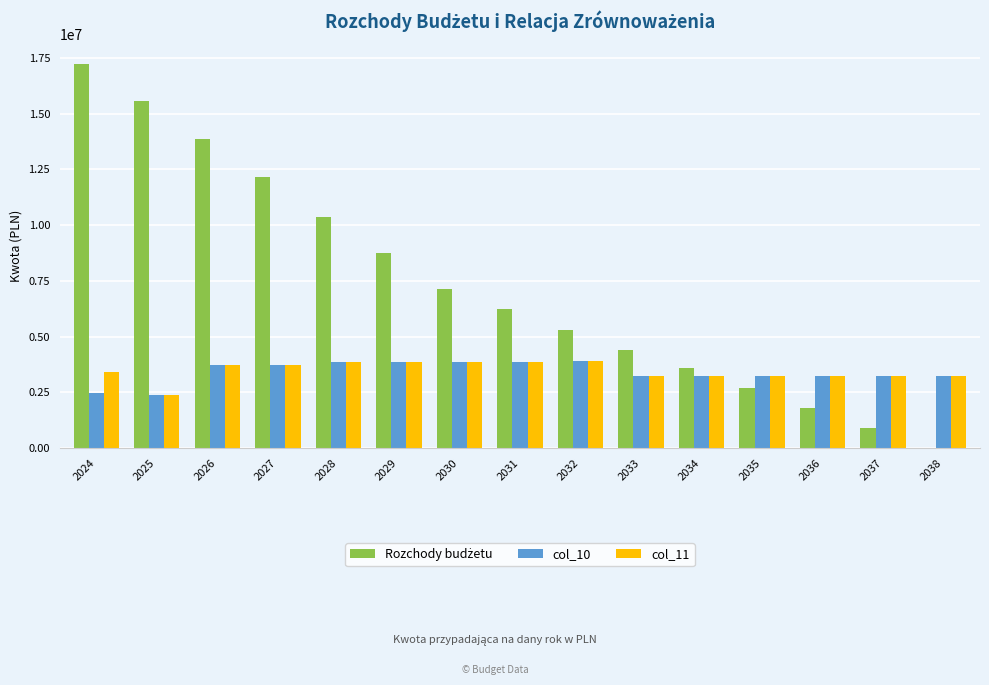

At which category is the sum across all series the highest?

2024